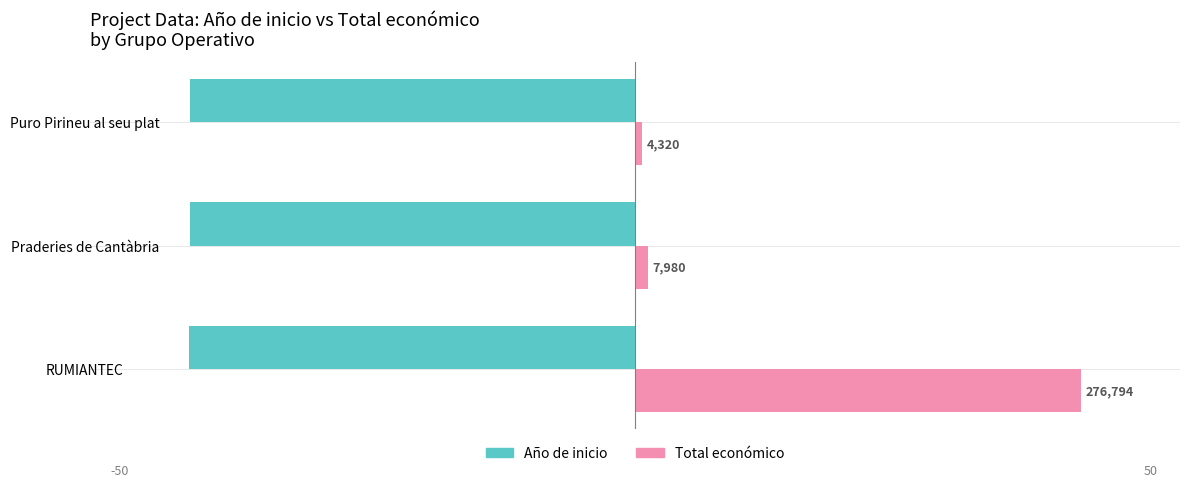

What are all the series names shown in the legend?

Año de inicio, Total económico